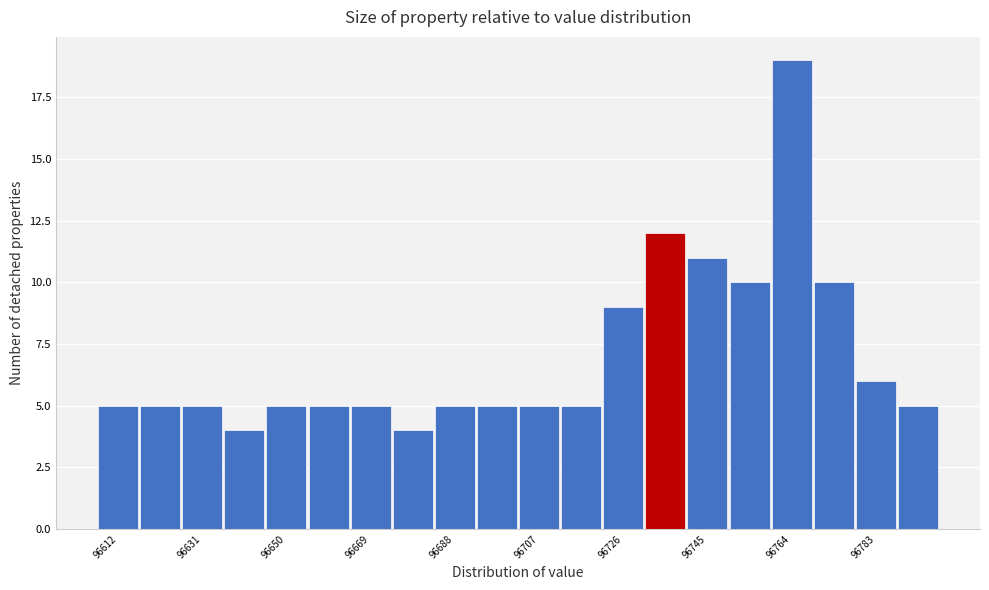

Over which range of the x-axis is the bar tallest?

96760.0 to 96769.5